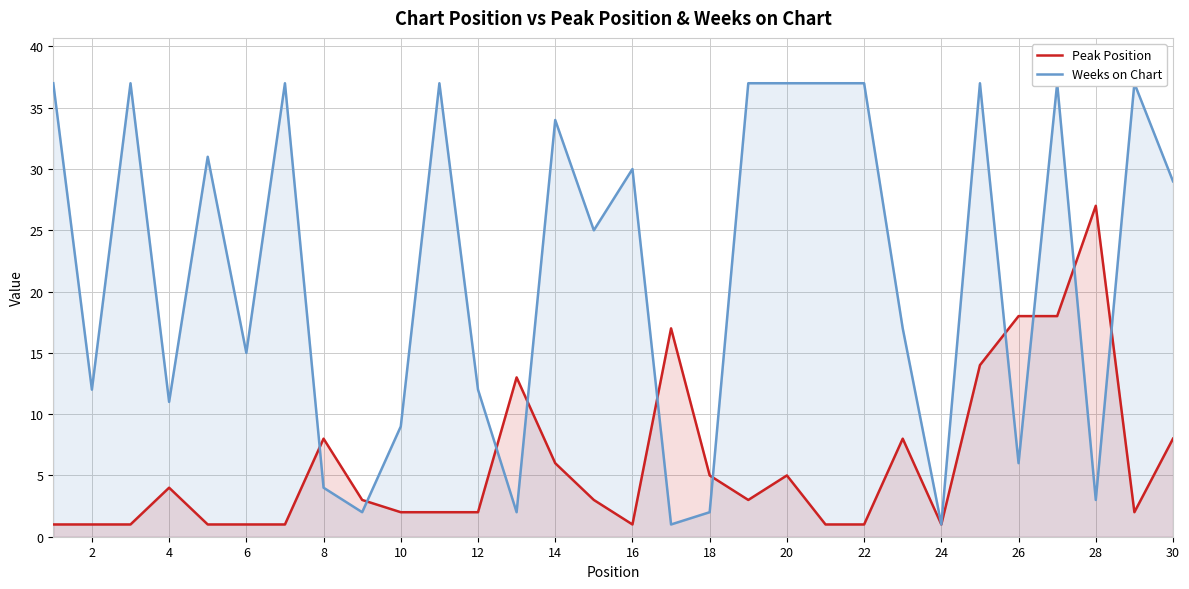

True or false: Peak Position has a value of 5 at 18.

True